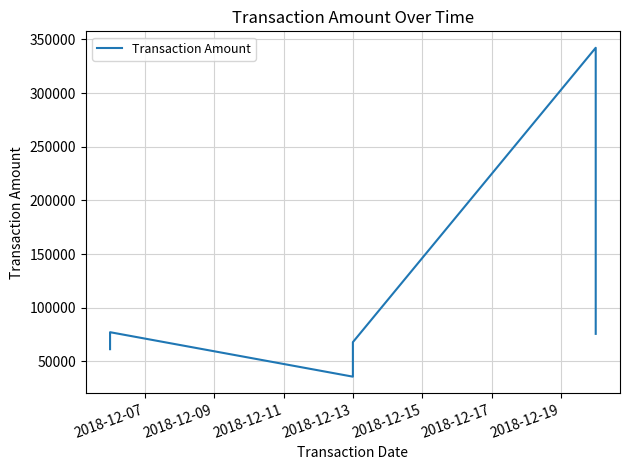

What is the ratio of the value at 2018-12-13 to the value at 2018-12-09?

0.5